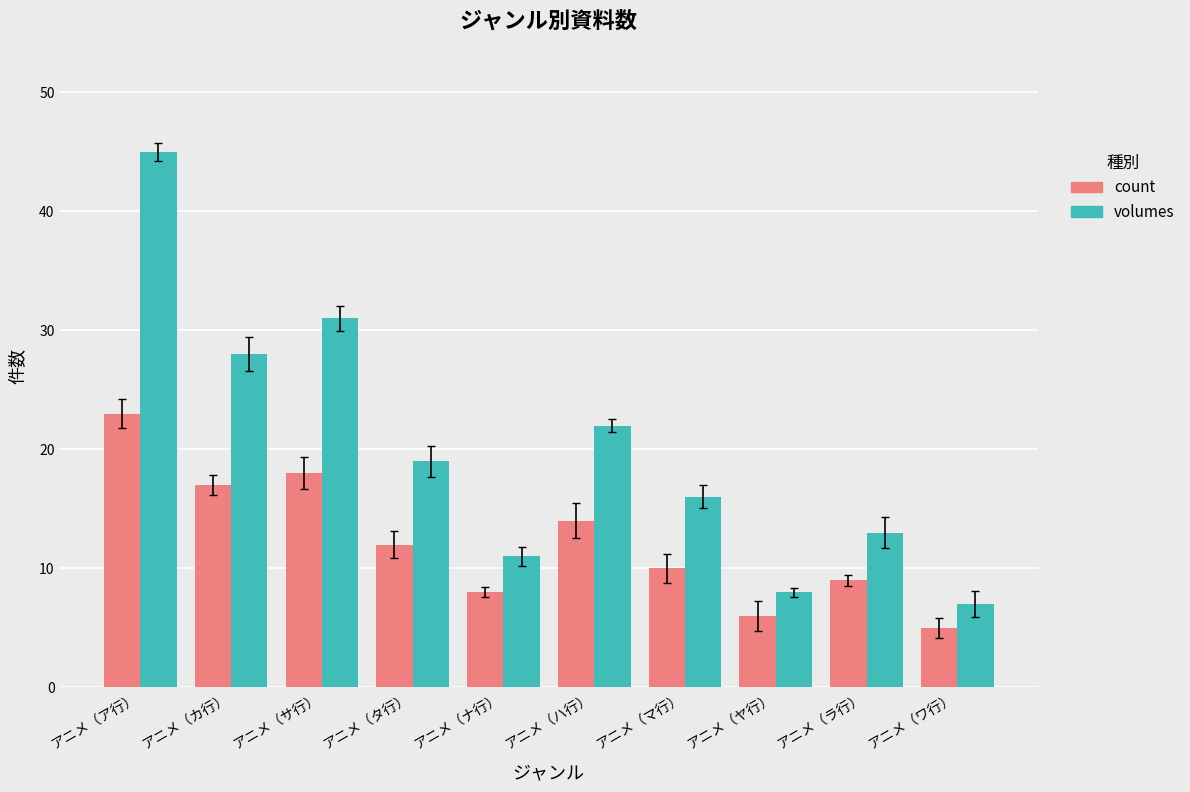

Are the bars grouped side by side (vs. stacked)?

Yes